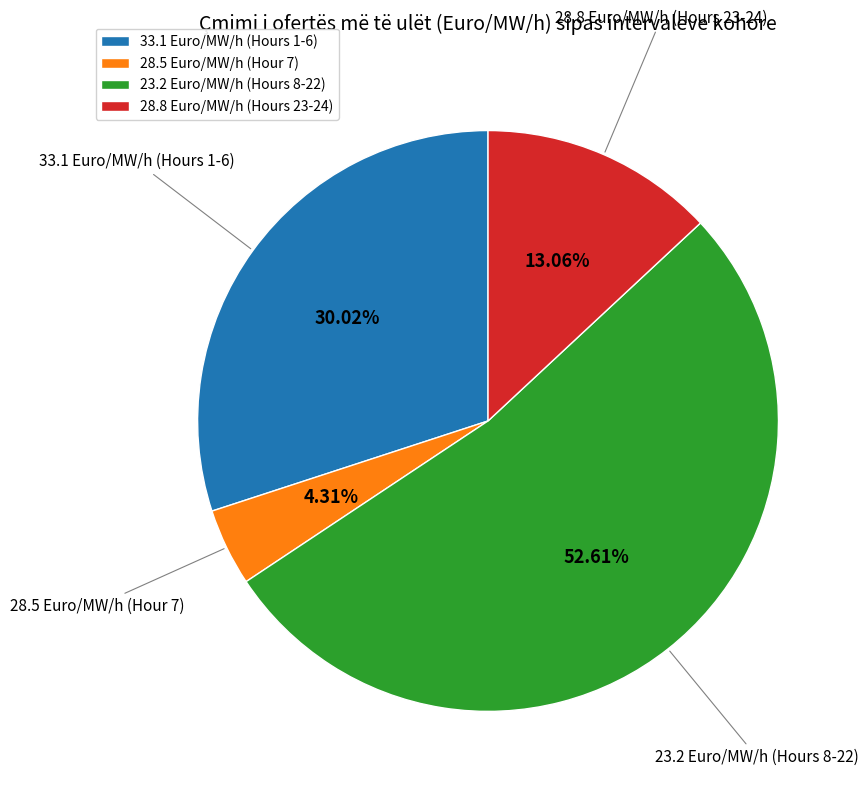

Approximately how many times larger is the value at 33.1 Euro/MW/h (Hours 1-6) compared to 23.2 Euro/MW/h (Hours 8-22)?

0.6